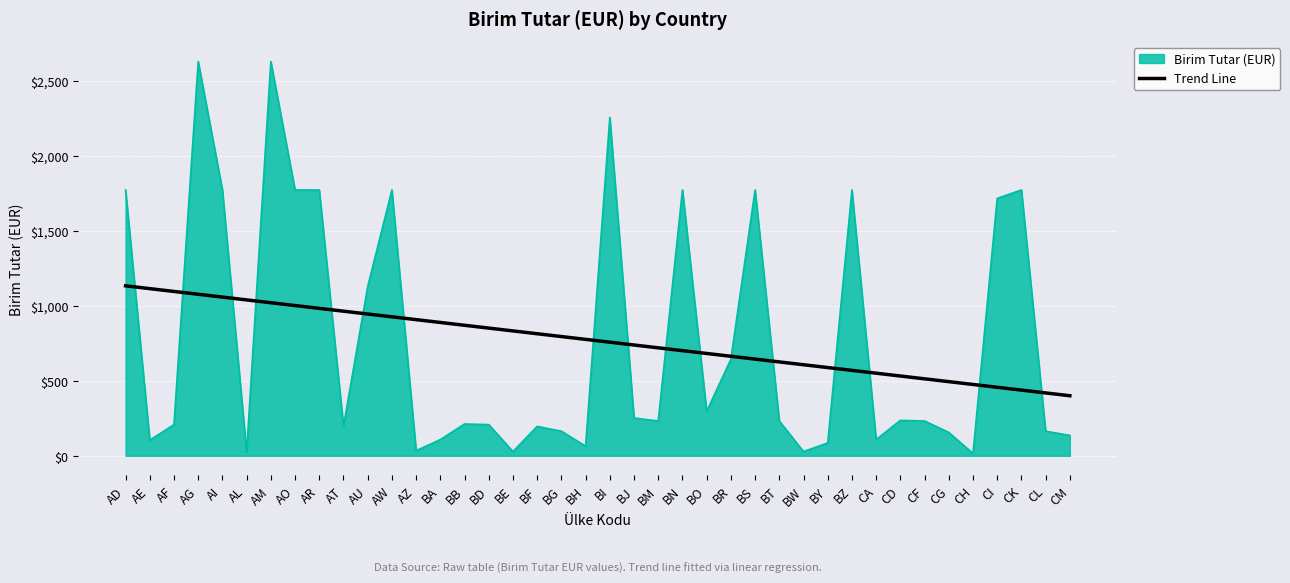

Which series changed the most between AD and CI?

Trend Line